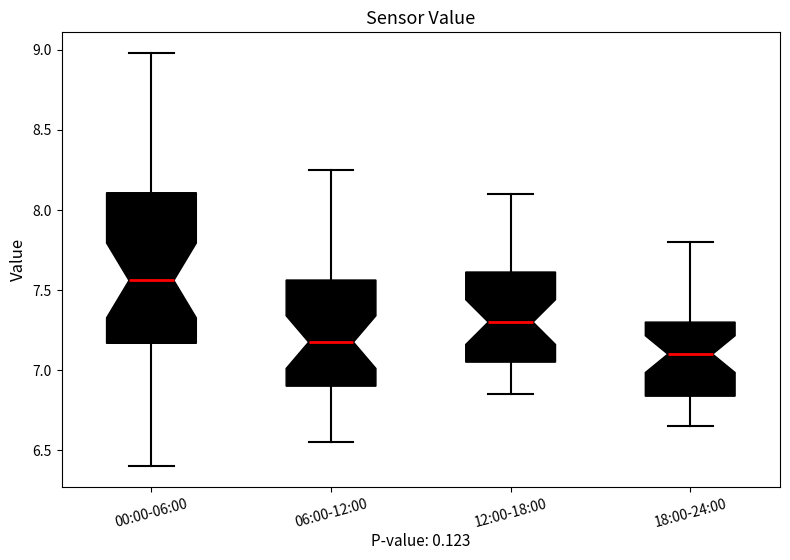

Which box is the tallest, from its lower edge to its upper edge?

00:00-06:00